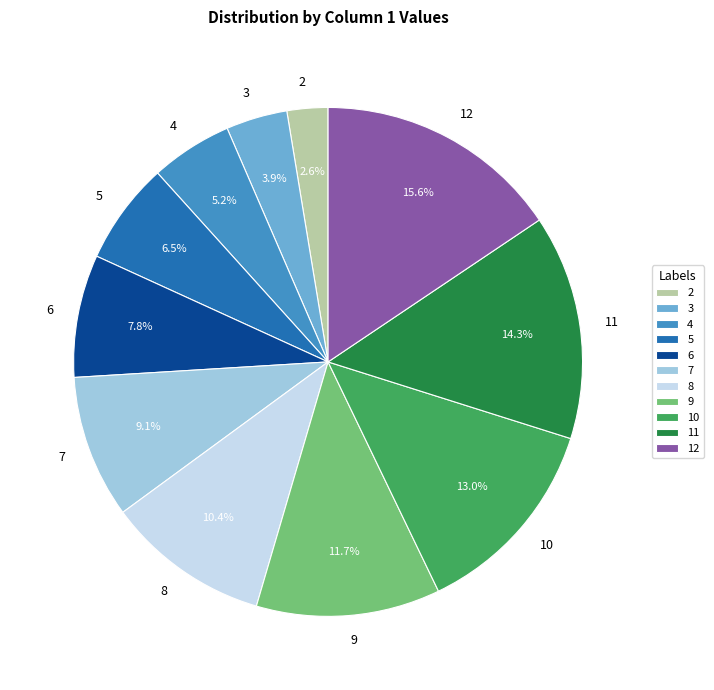

To the nearest percent, what is the difference between the largest and smallest slice percentages?

13%